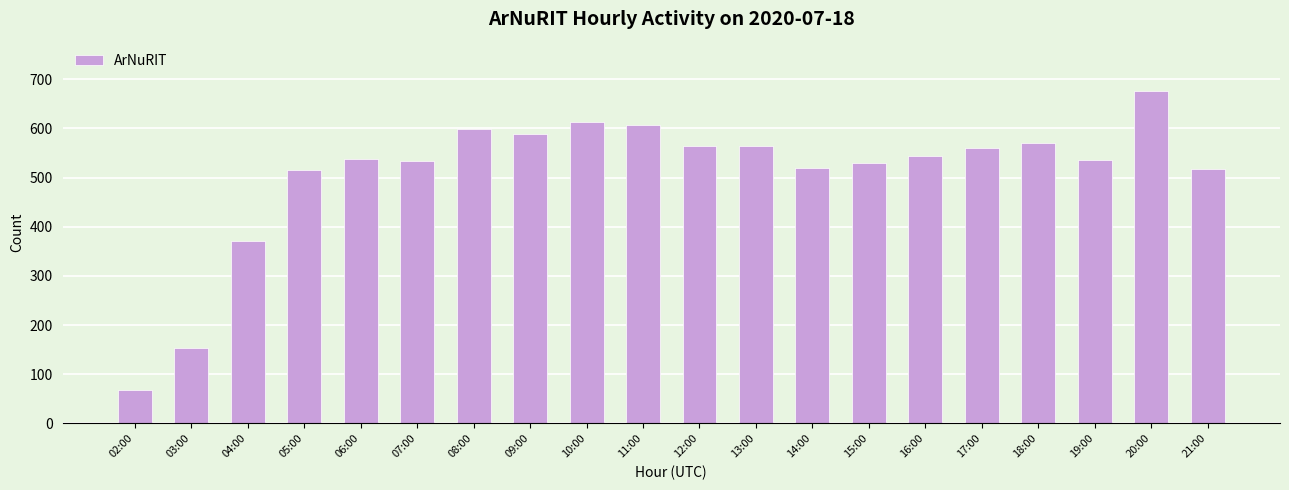

Which has a higher value, 04:00 or 13:00?

13:00